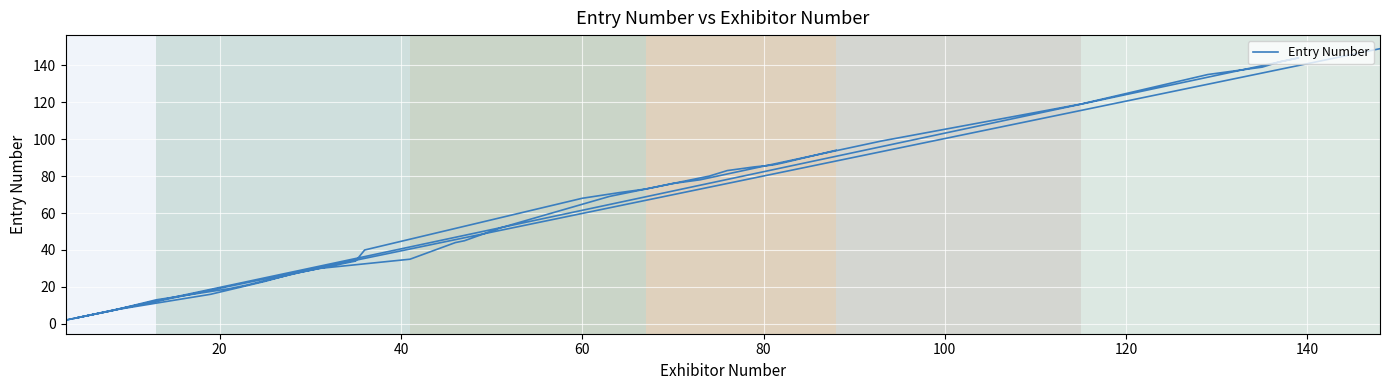

What is the average value?

60